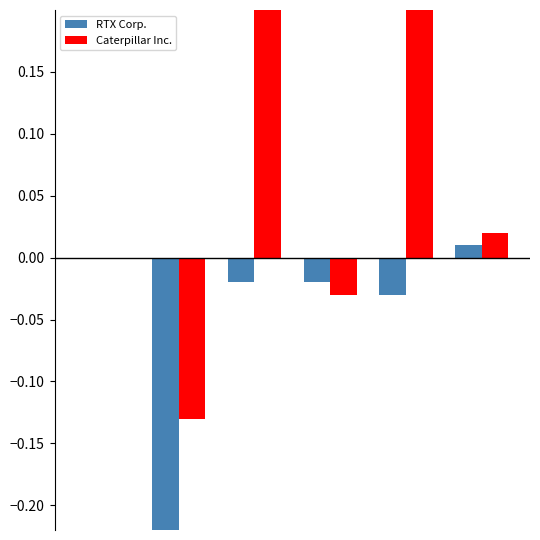

At how many categories does at least one series exceed 0?

3